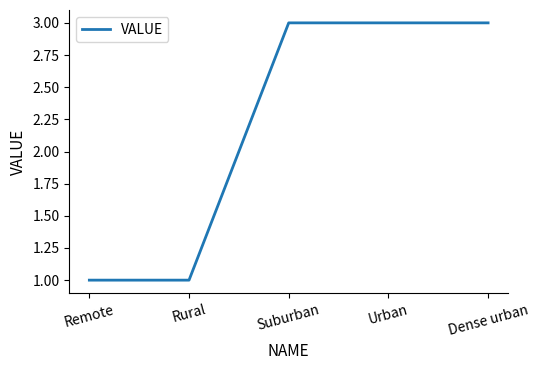

What position from the right is Suburban?

3